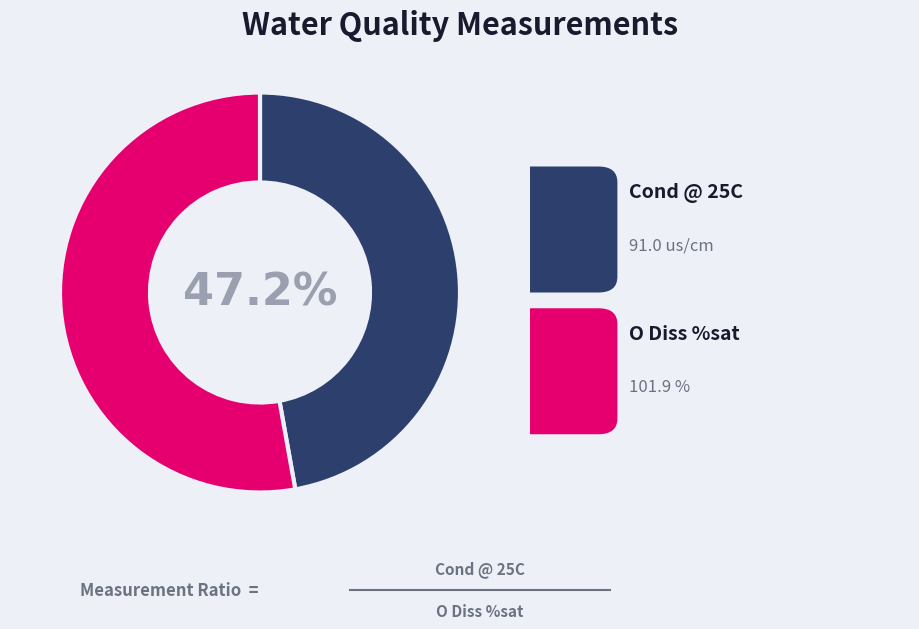

Does any single category account for the majority?

Yes